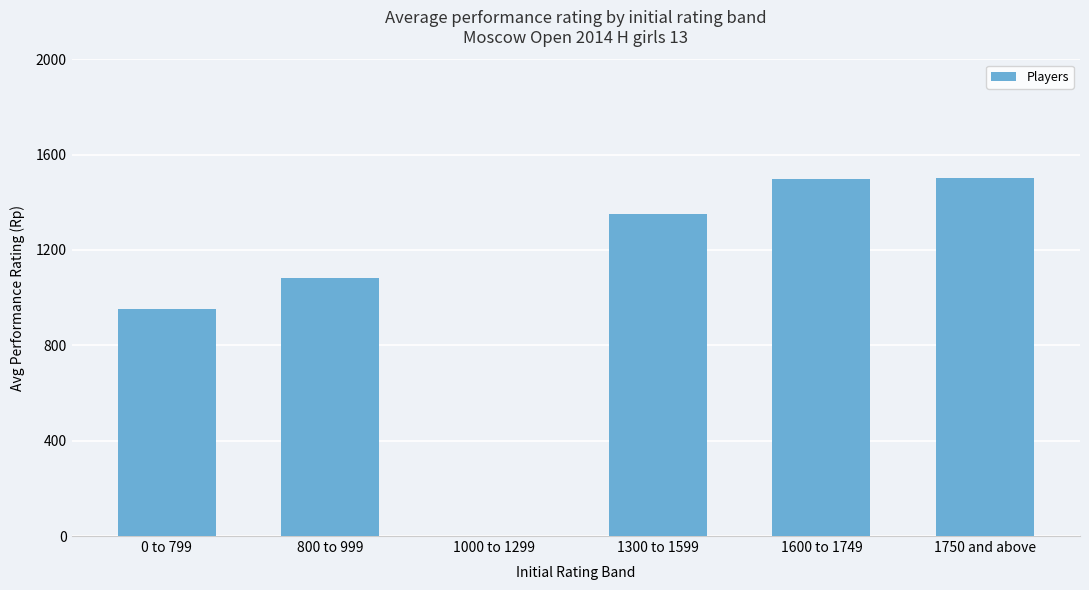

True or false: the data shows 0 at 1000 to 1299.

True